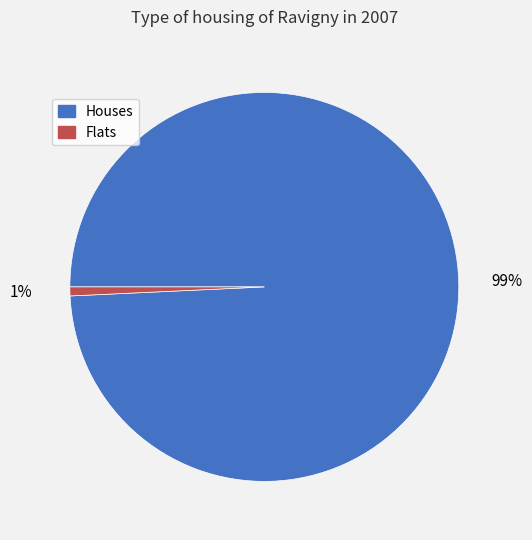

Do Houses and Flats together represent more than half of the pie?

Yes